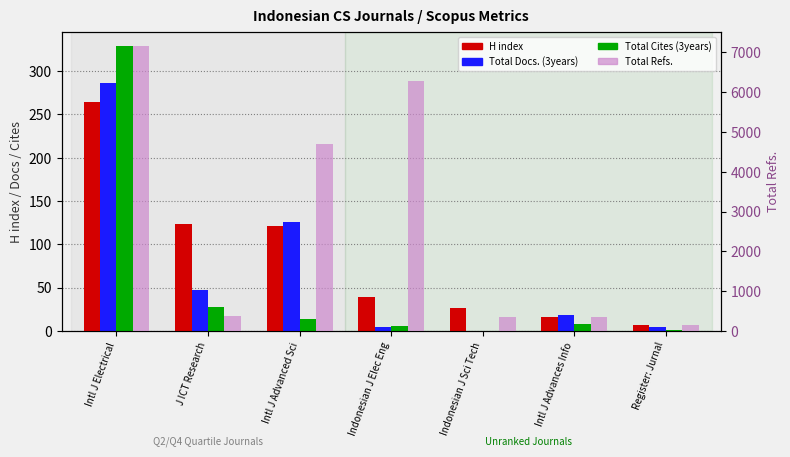

What are all the series names shown in the legend?

H index, Total Docs. (3years), Total Cites (3years), Total Refs.